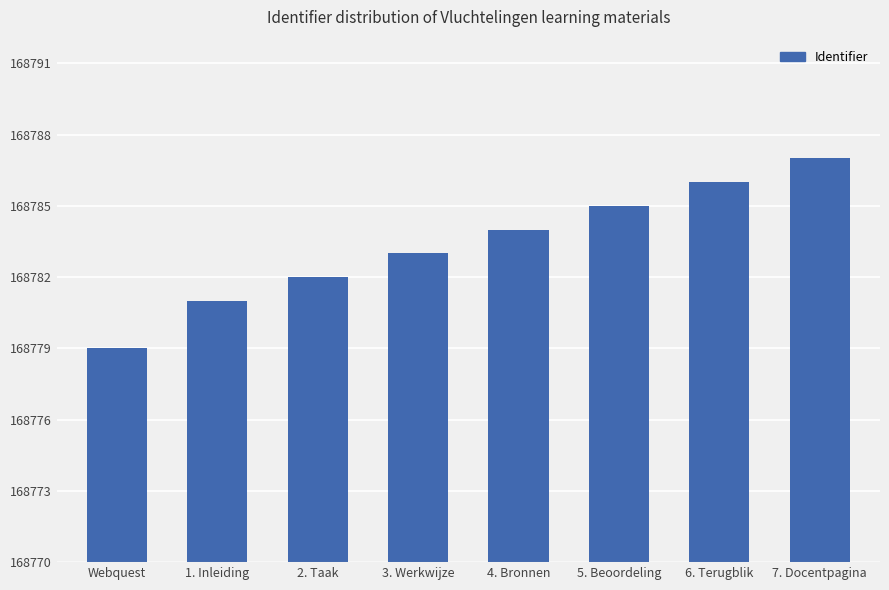

How many data points does each series have?

8